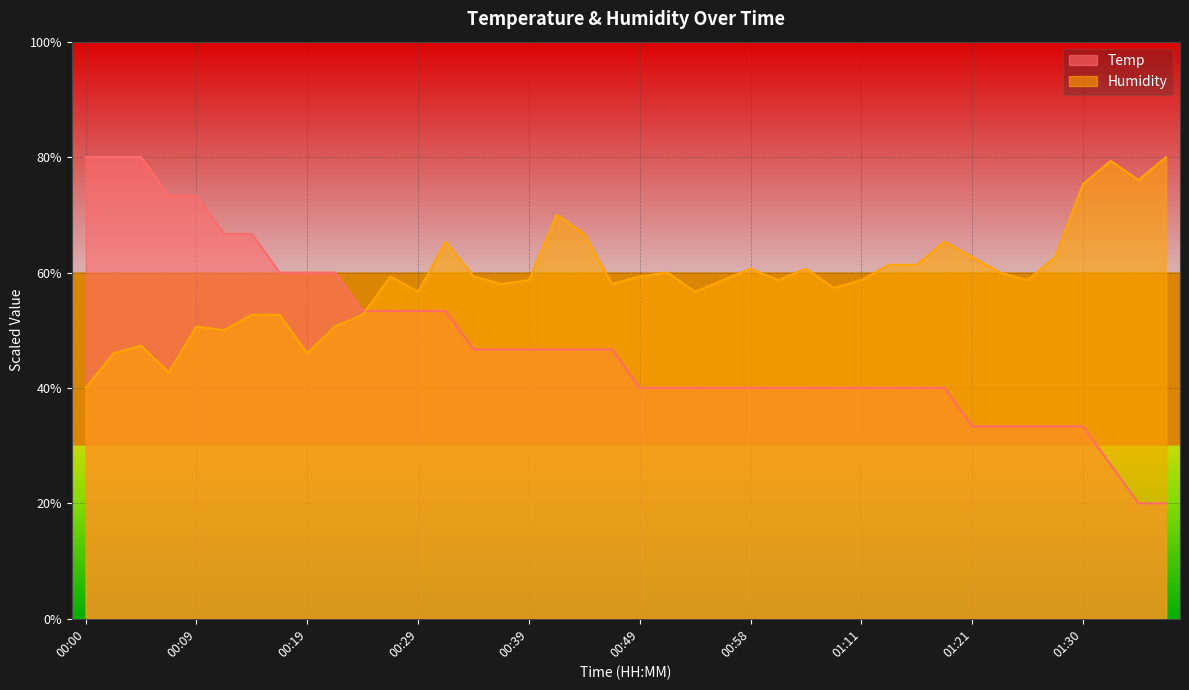

True or false: Humidity has a value of 16.3 at 01:13.

False